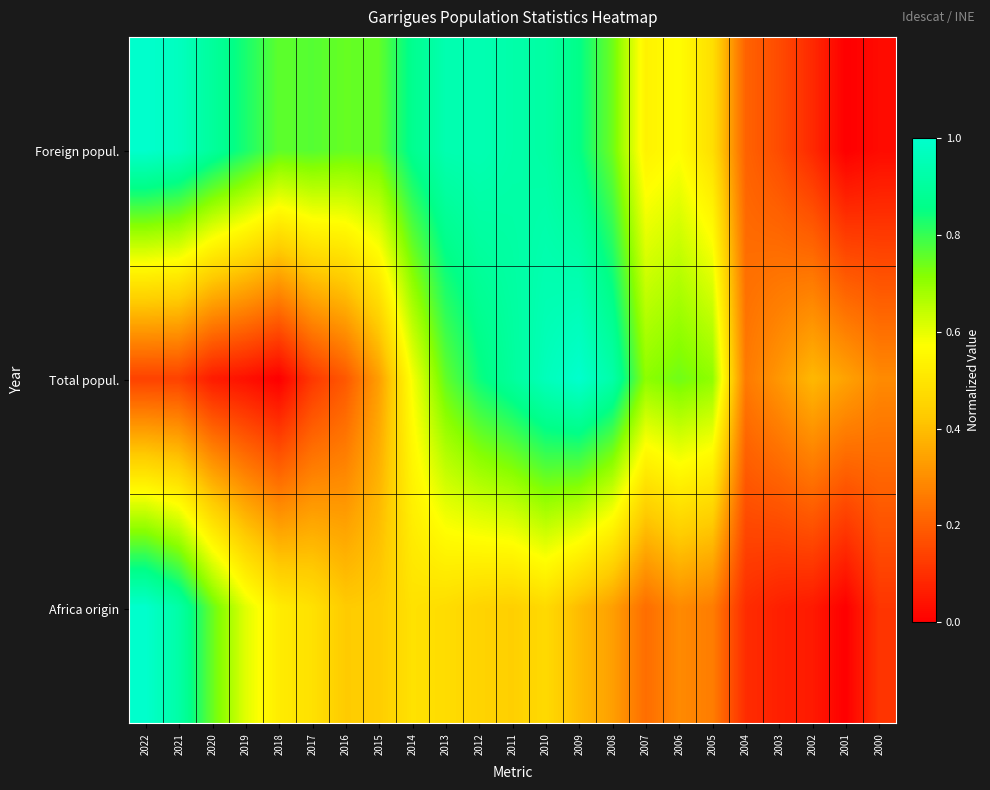

Rank the series by their average value, from lowest to highest.

Africa origin, Total popul., Foreign popul.